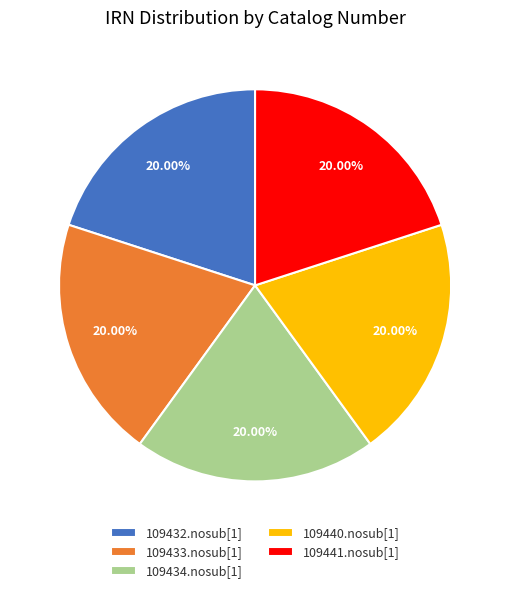

What is the total percentage of 109440.nosub[1] and 109433.nosub[1]?

40.0%